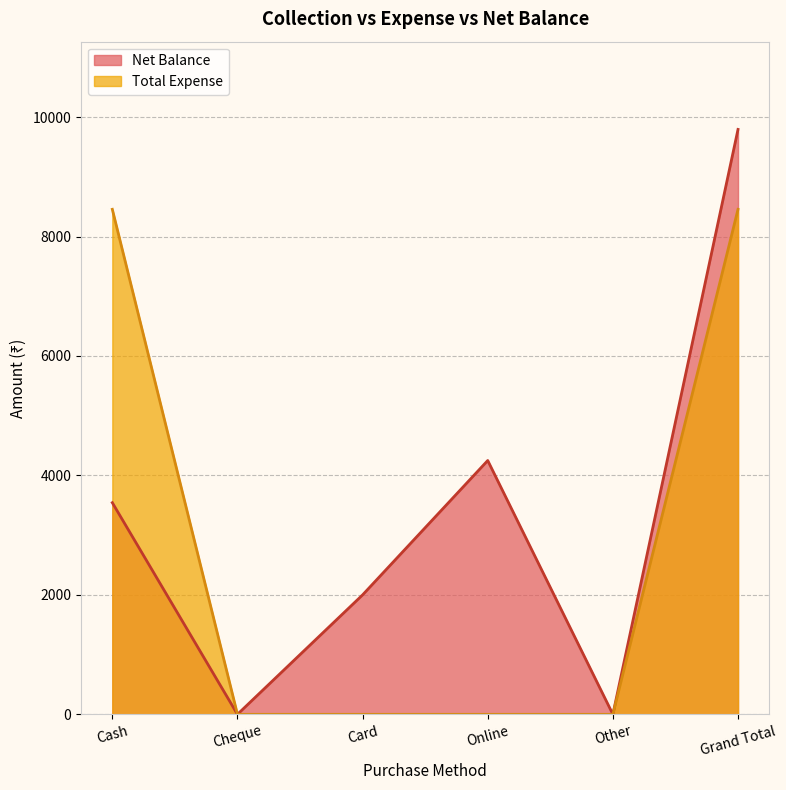

True or false: Net Balance has a value of 5375 at Cheque.

False